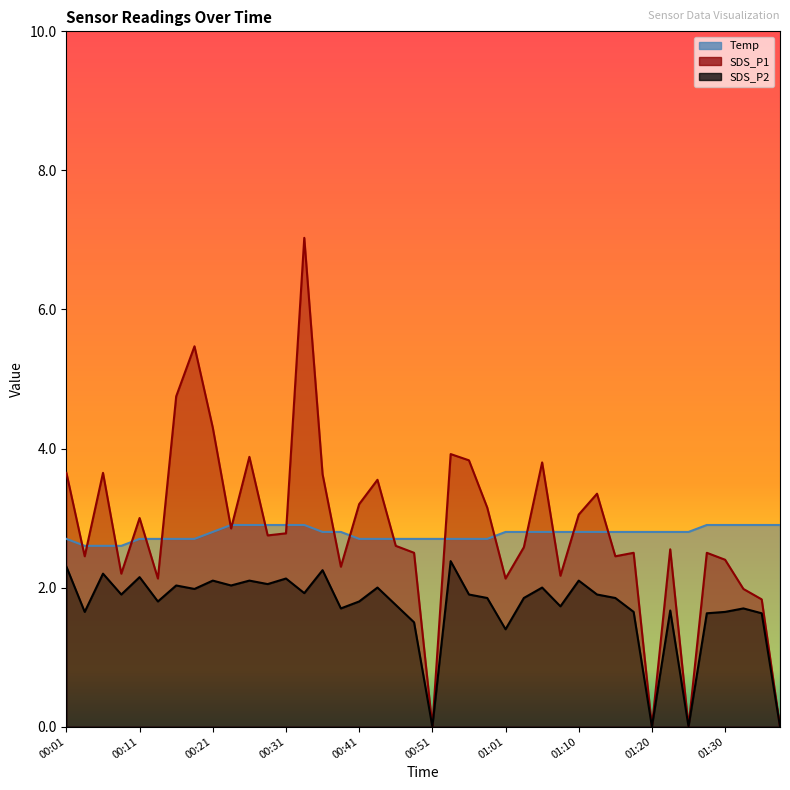

Does the chart have visible grid lines?

No